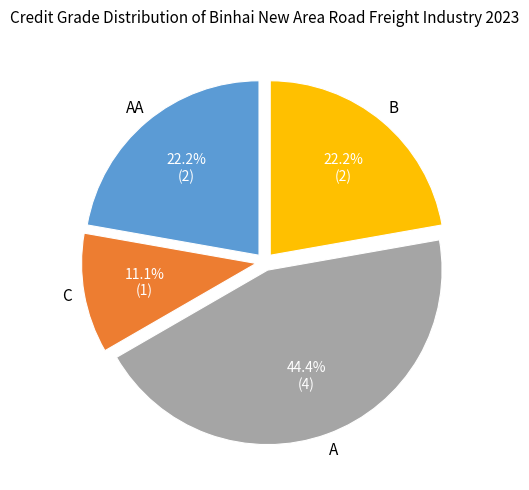

Is there any slice that represents more than half of the pie?

No